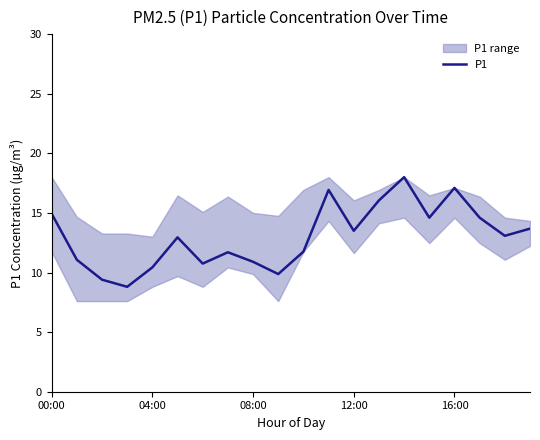

What is the change in value from 7 to 14?

+6.3